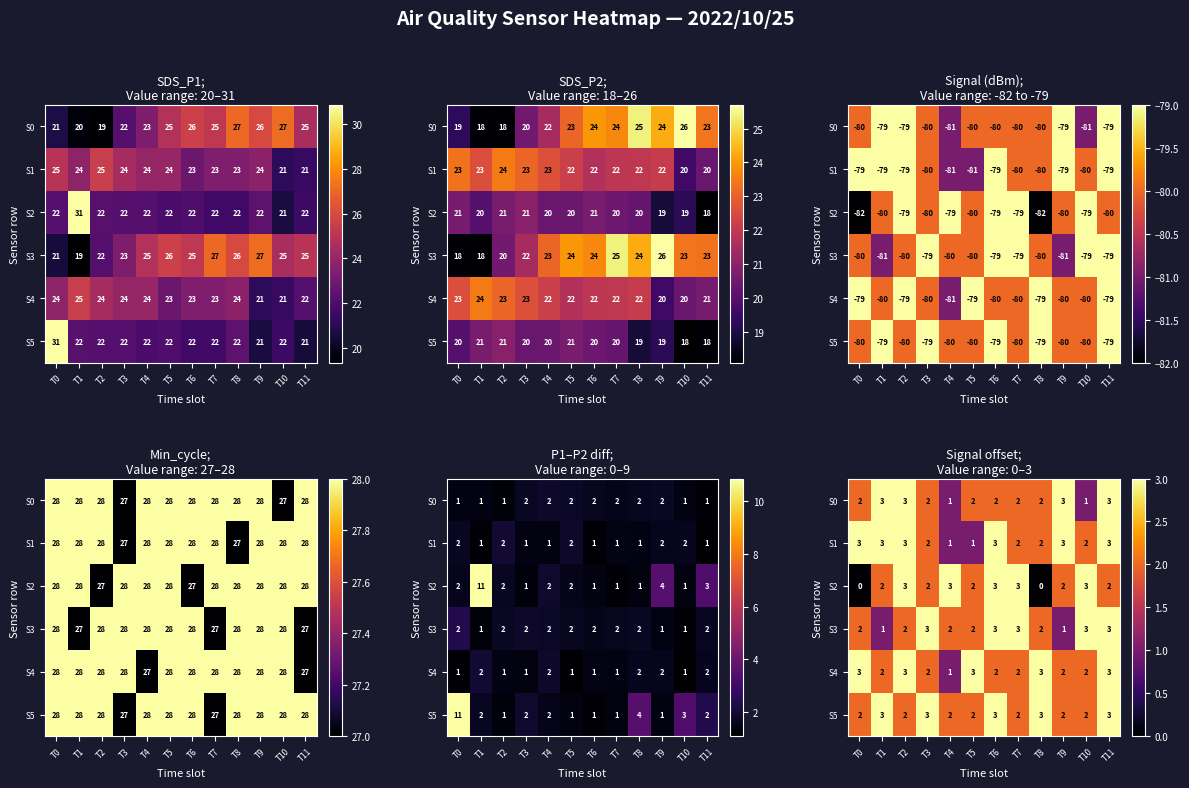

What is the sum of the S2 values at T3 and T1?

4